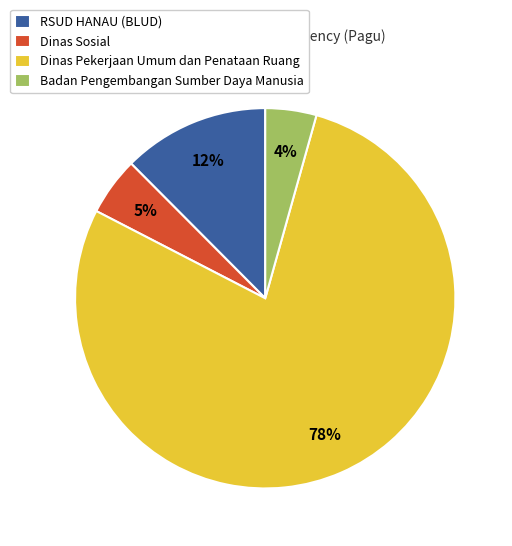

Is it true that Badan Pengembangan Sumber Daya Manusia is 18% of the pie?

False